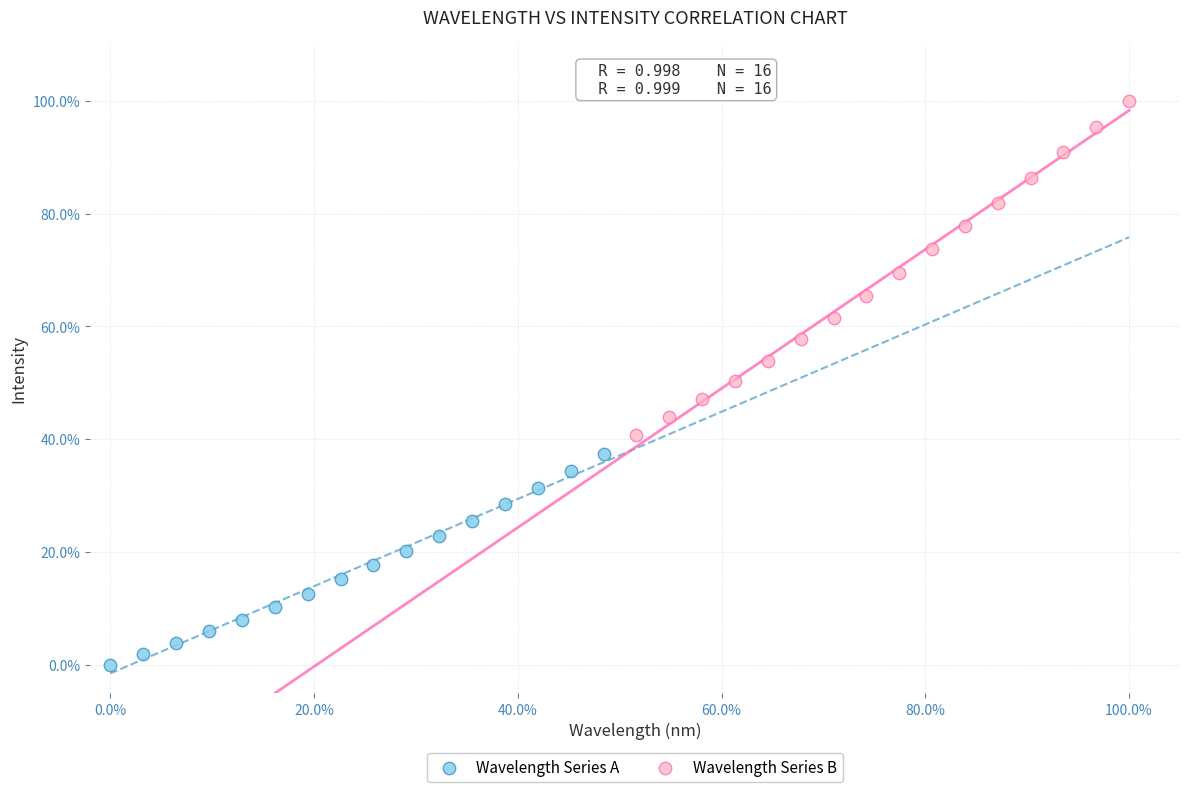

What are all the series names shown in the legend?

Wavelength Series A, Wavelength Series B